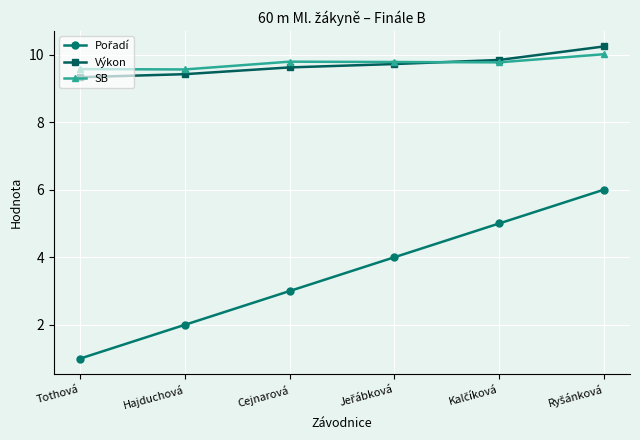

What is the value of the SB point at the 2nd from the left?

9.6